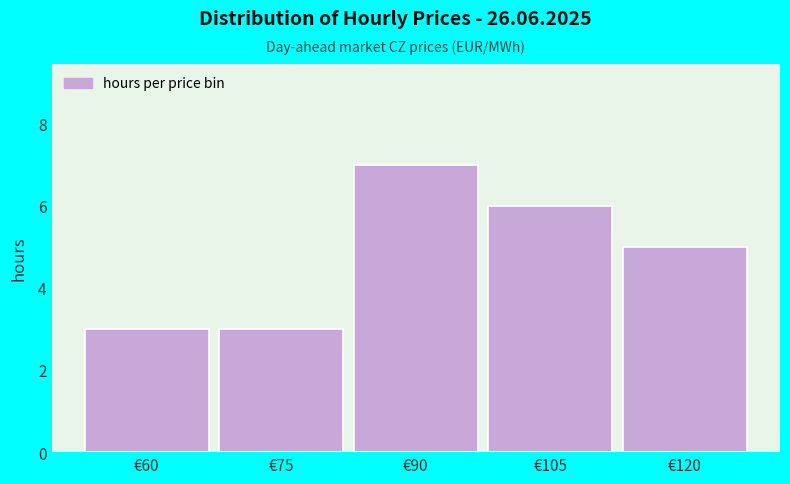

Reading right to left, what are all the values shown in this chart?

€120=5	€105=6	€90=7	€75=3	€60=3